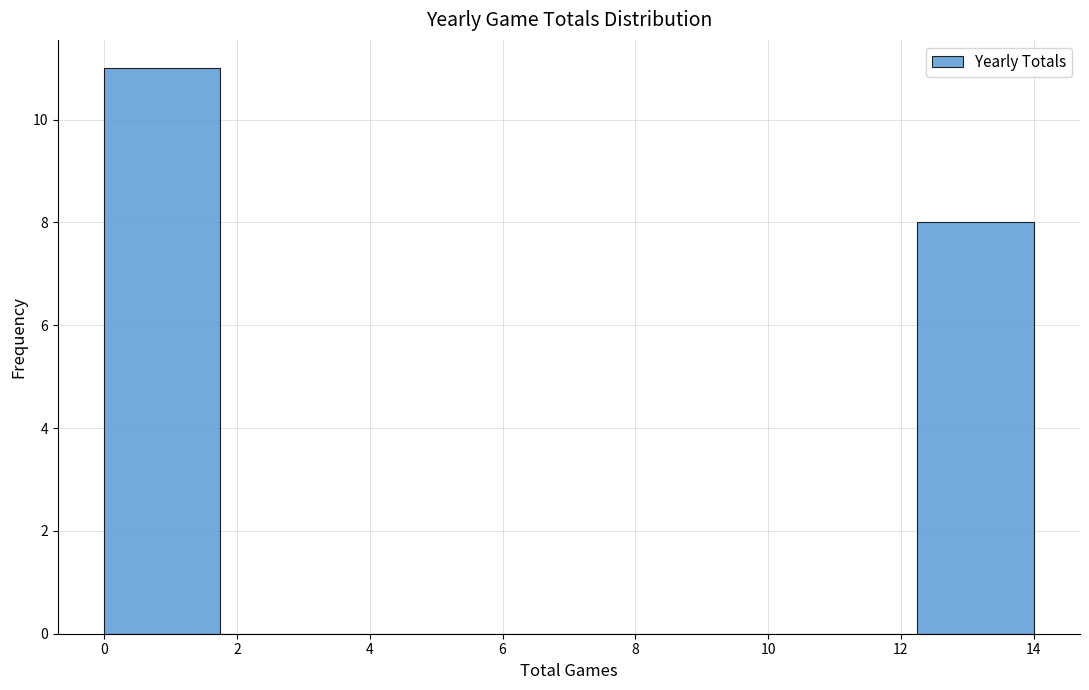

Which range on the x-axis has the tallest bar?

0.00 to 1.75